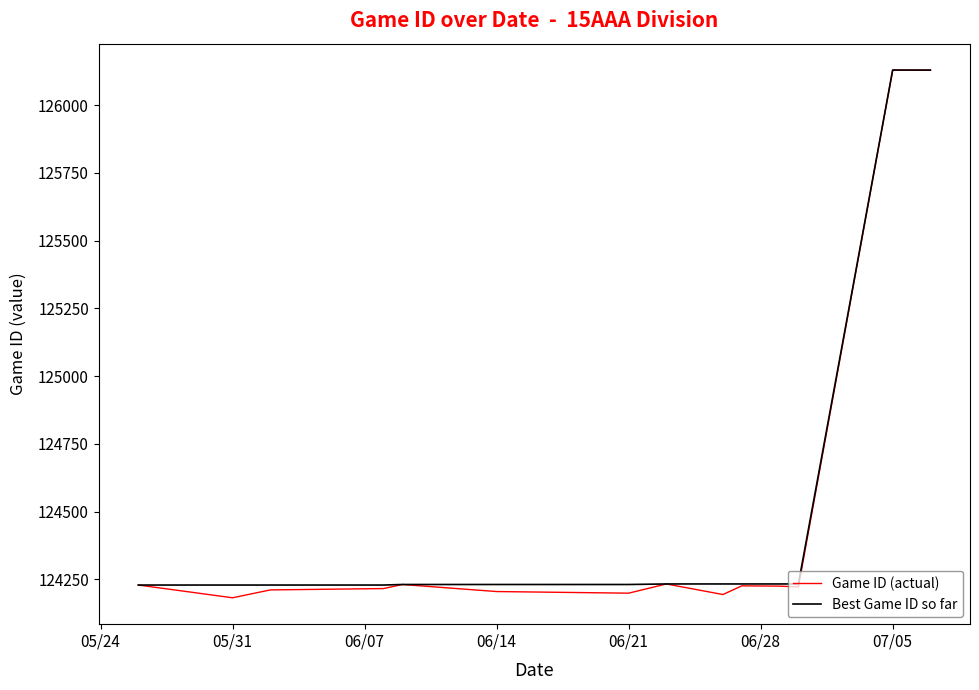

What is the maximum value shown in the chart?

126129